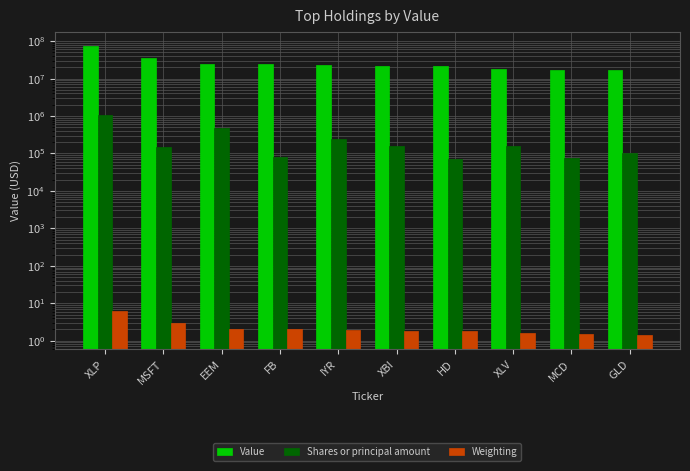

What position from the left is MSFT?

2